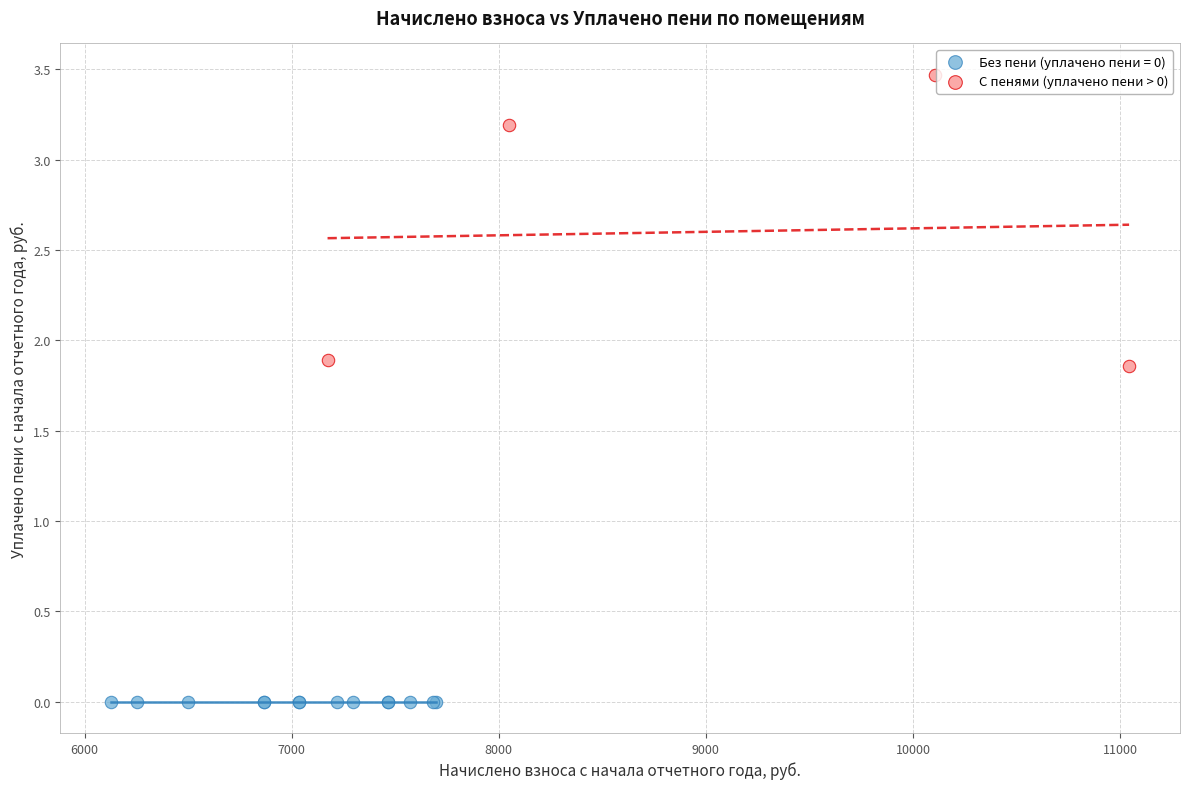

Which series contains the lowest Y value?

Без пени (уплачено пени = 0)